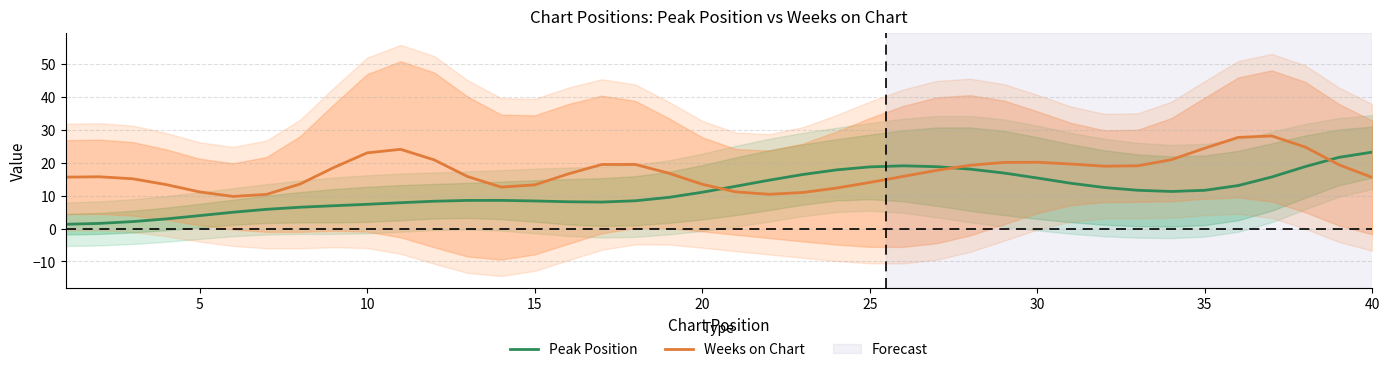

What are all the series names shown in the legend?

Peak Position, Weeks on Chart